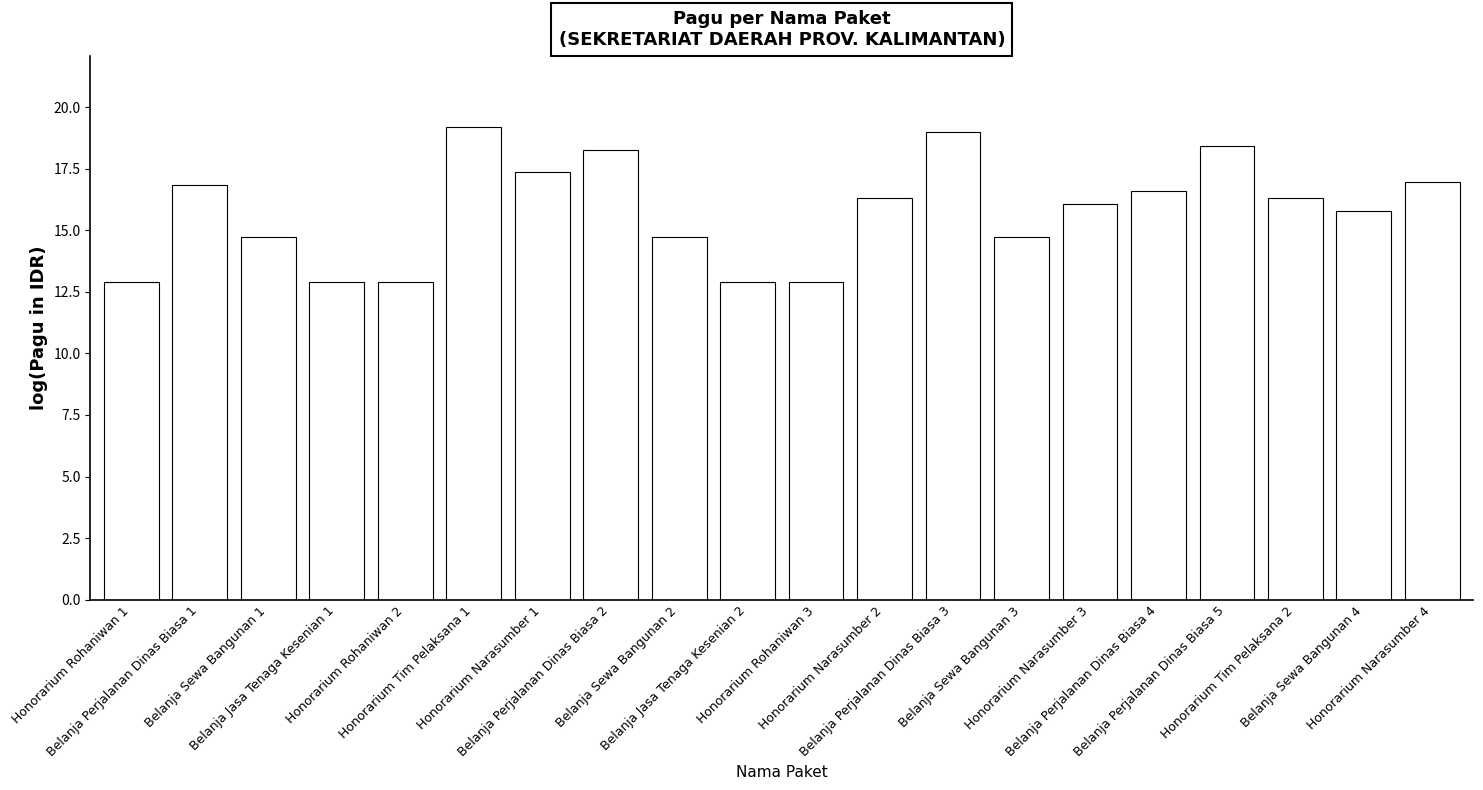

What is the minimum value shown in the chart?

12.9